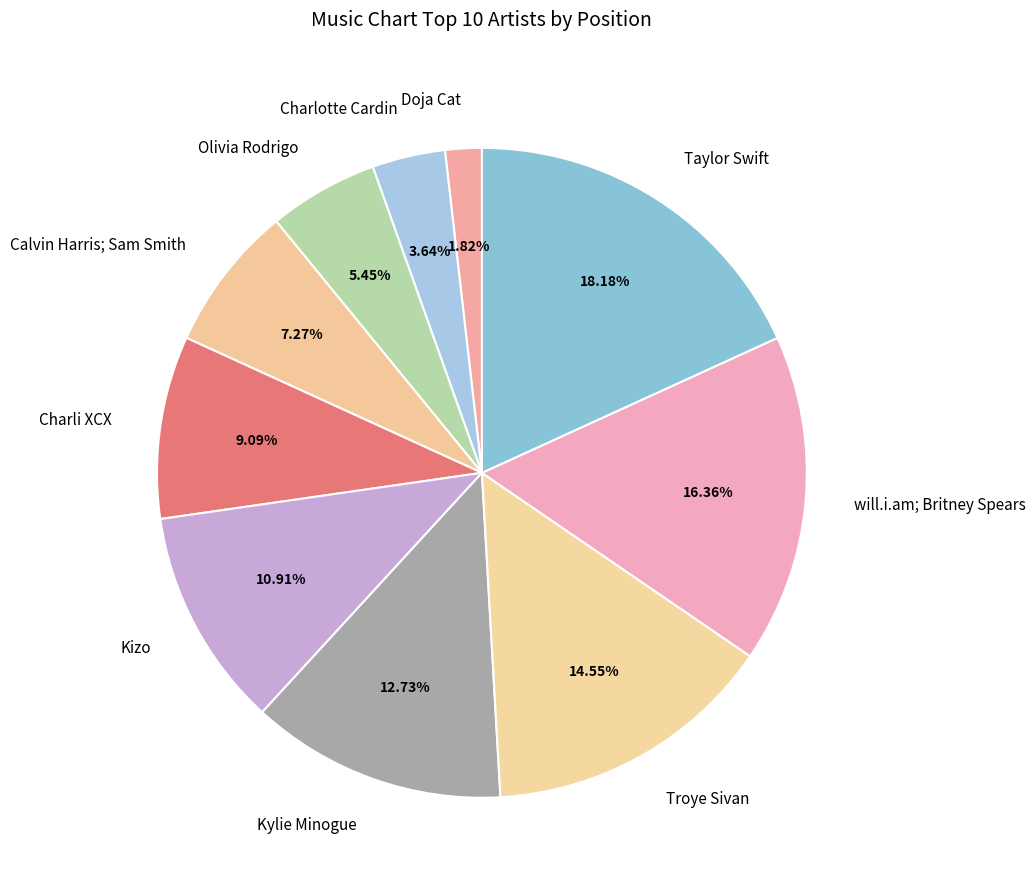

What is the total percentage of Doja Cat and Charlotte Cardin?

5.5%